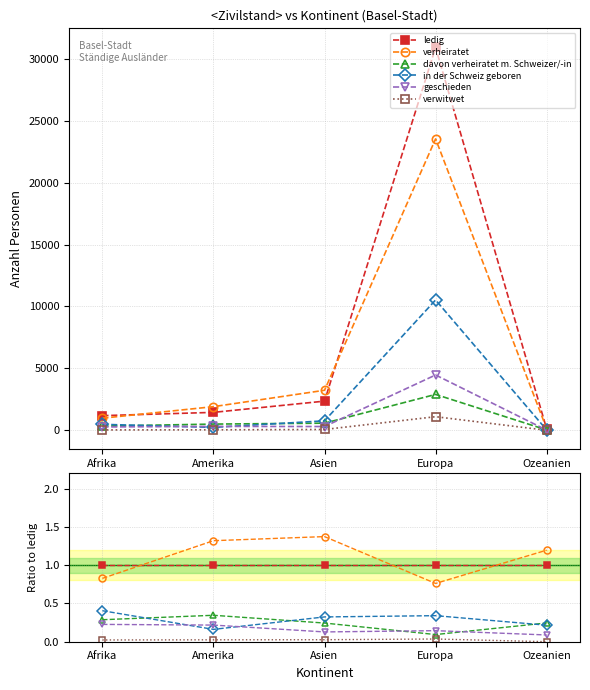

What is the lowest value of the in der Schweiz geboren series?

0.2